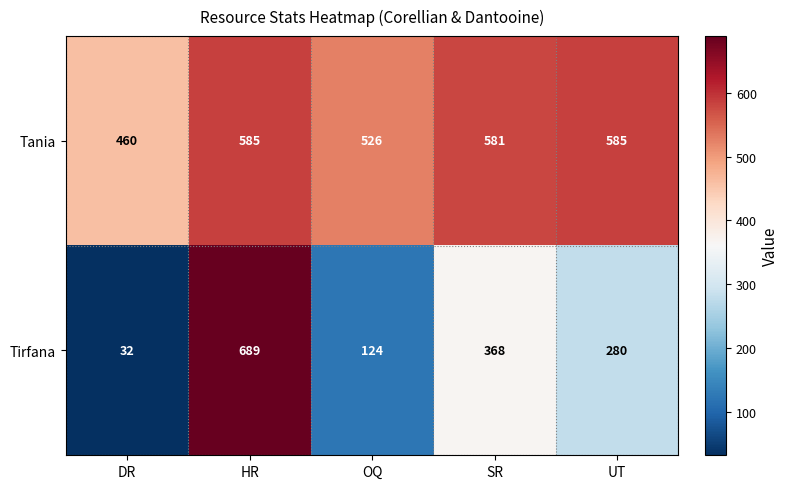

List the series in order of their overall mean, highest first.

Tania, Tirfana